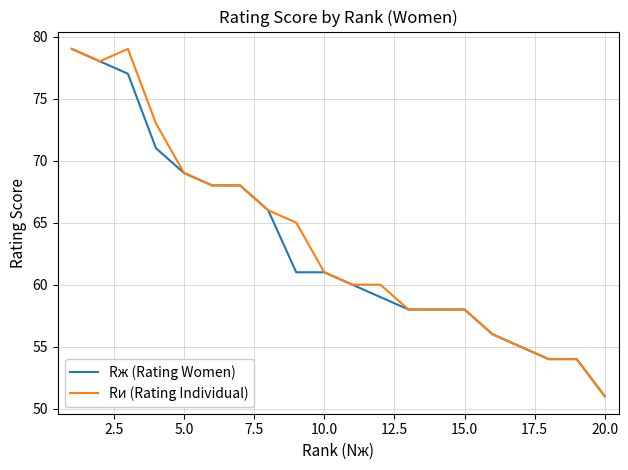

What is the smallest value displayed?

51